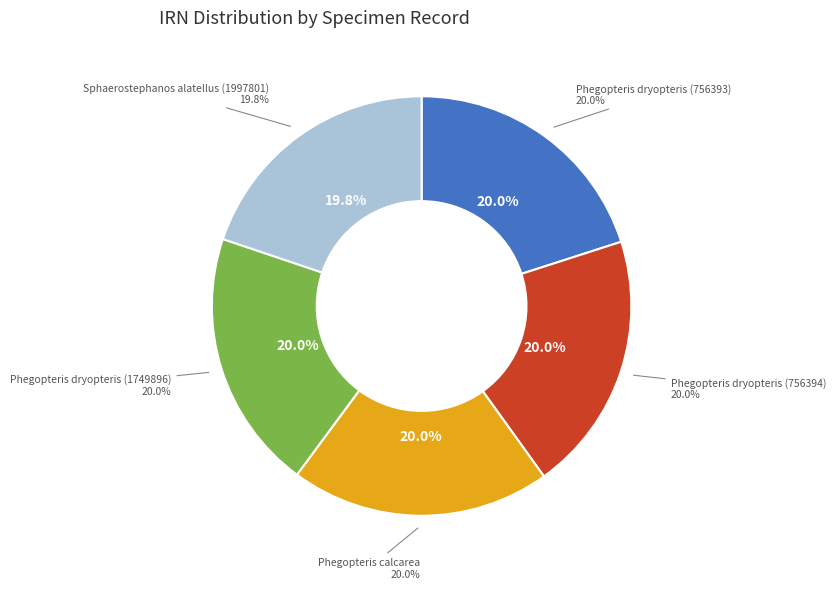

To the nearest percent, what is the average slice percentage?

20%